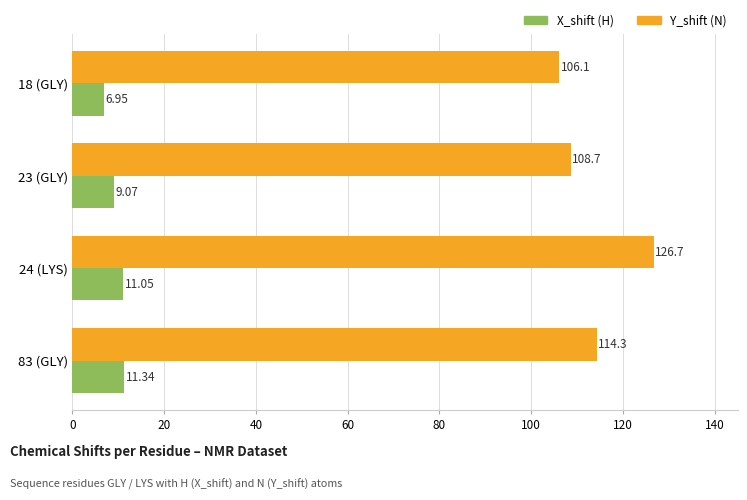

At which category is the sum across all series the highest?

24 (LYS)